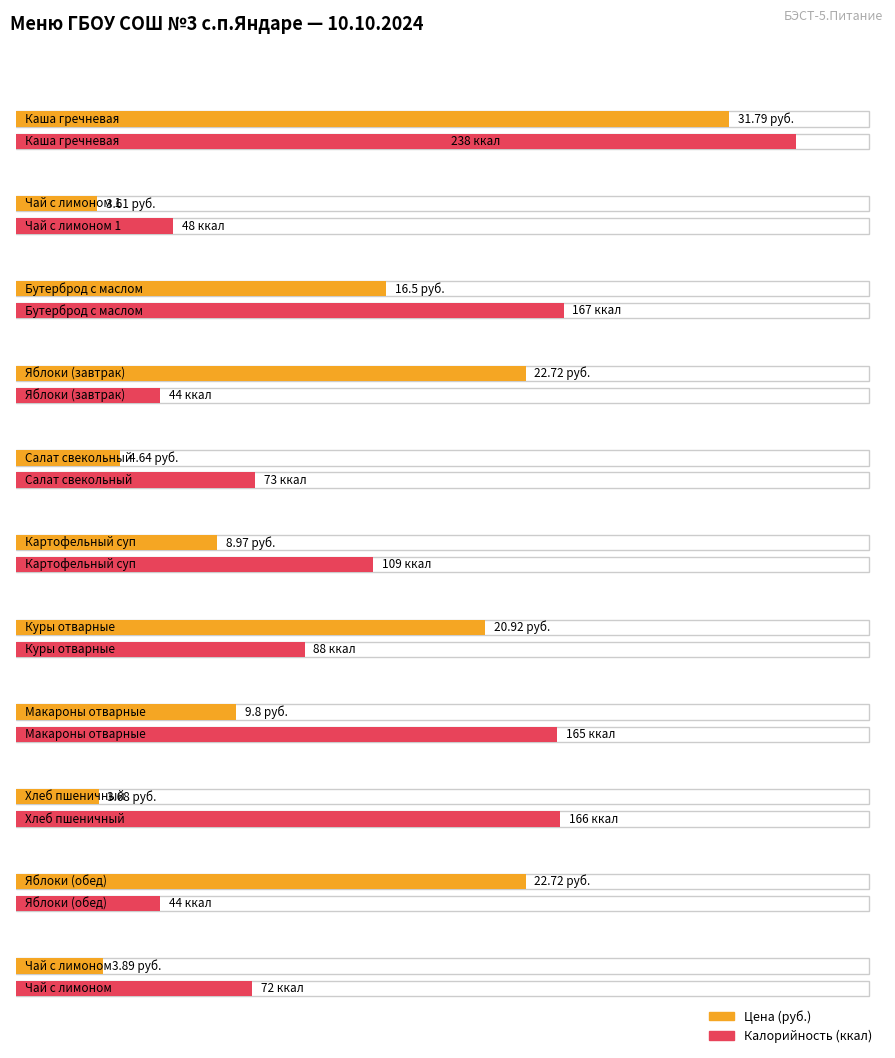

What is the label of the 7th bar from the left?

Куры отварные